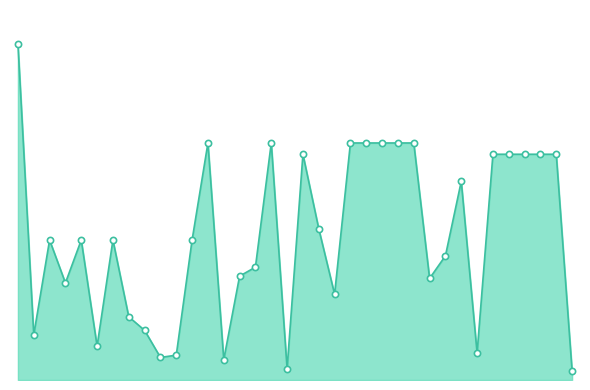

Does the chart have visible grid lines?

No